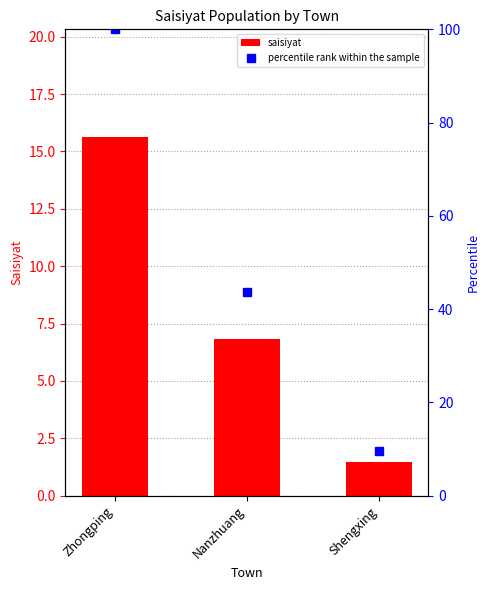

How many values in the percentile rank within the sample series are below 43?

1